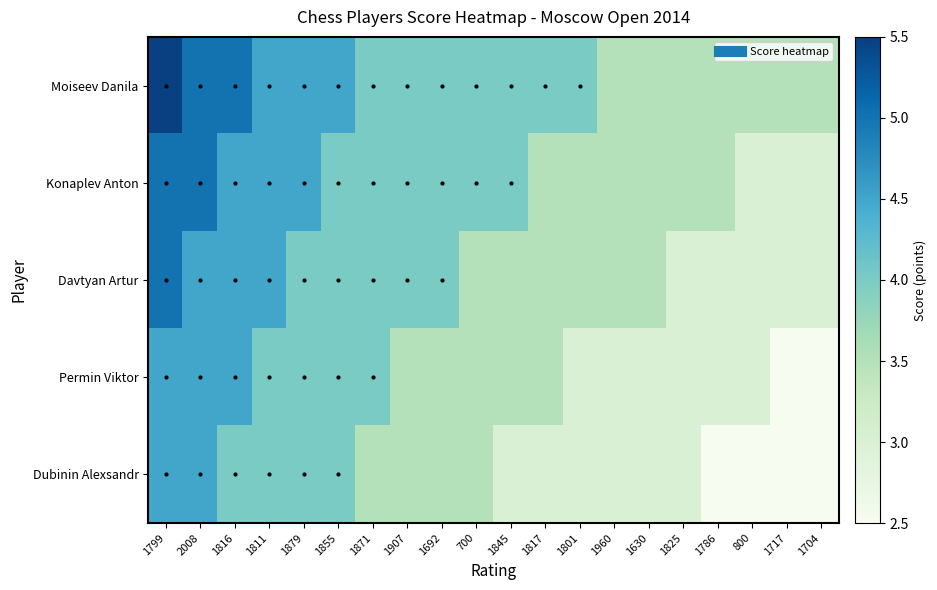

What is the greatest value displayed?

5.5